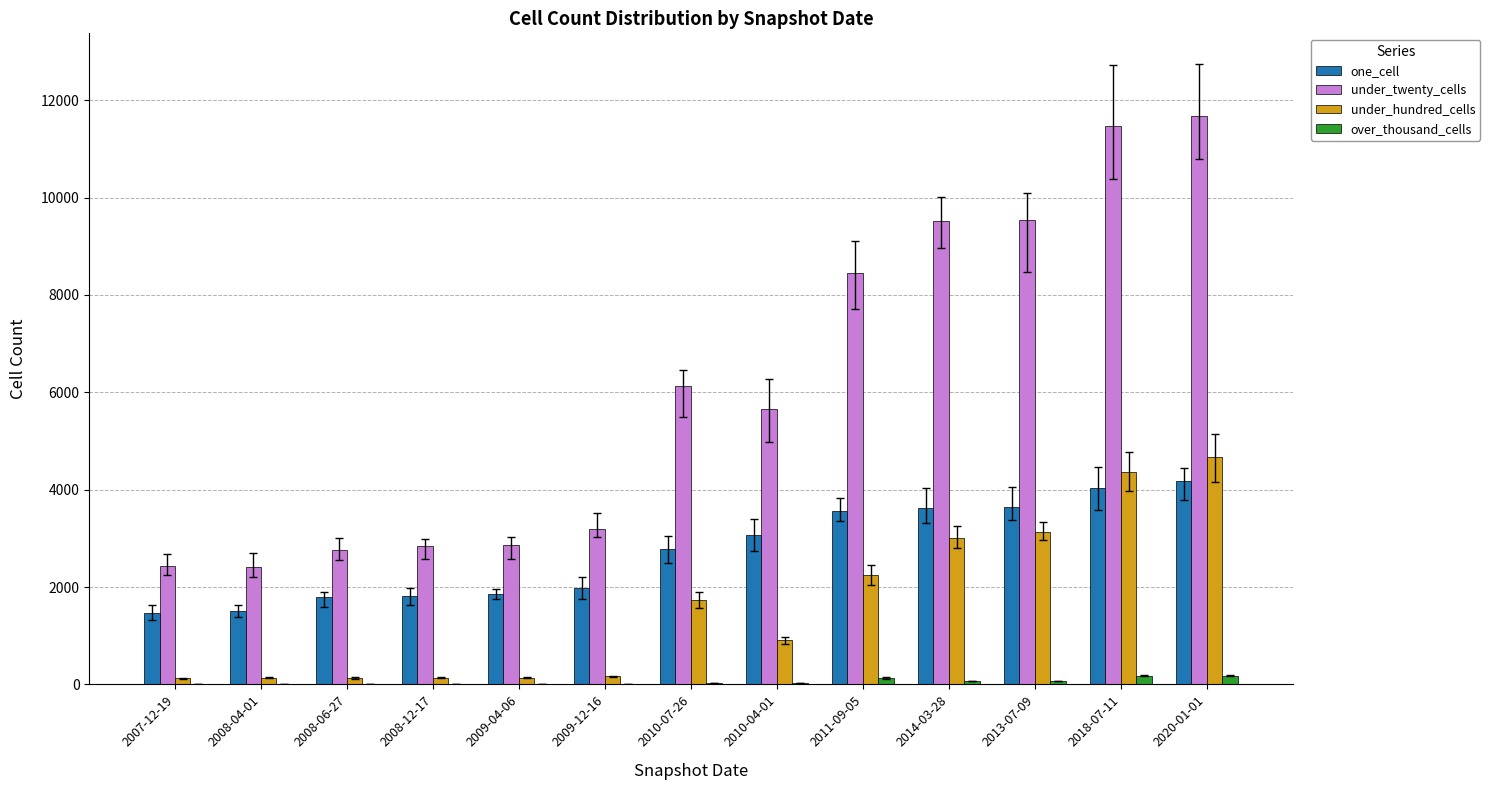

Is the value of over_thousand_cells at 2014-03-28 greater than the value of under_hundred_cells at 2009-12-16?

No